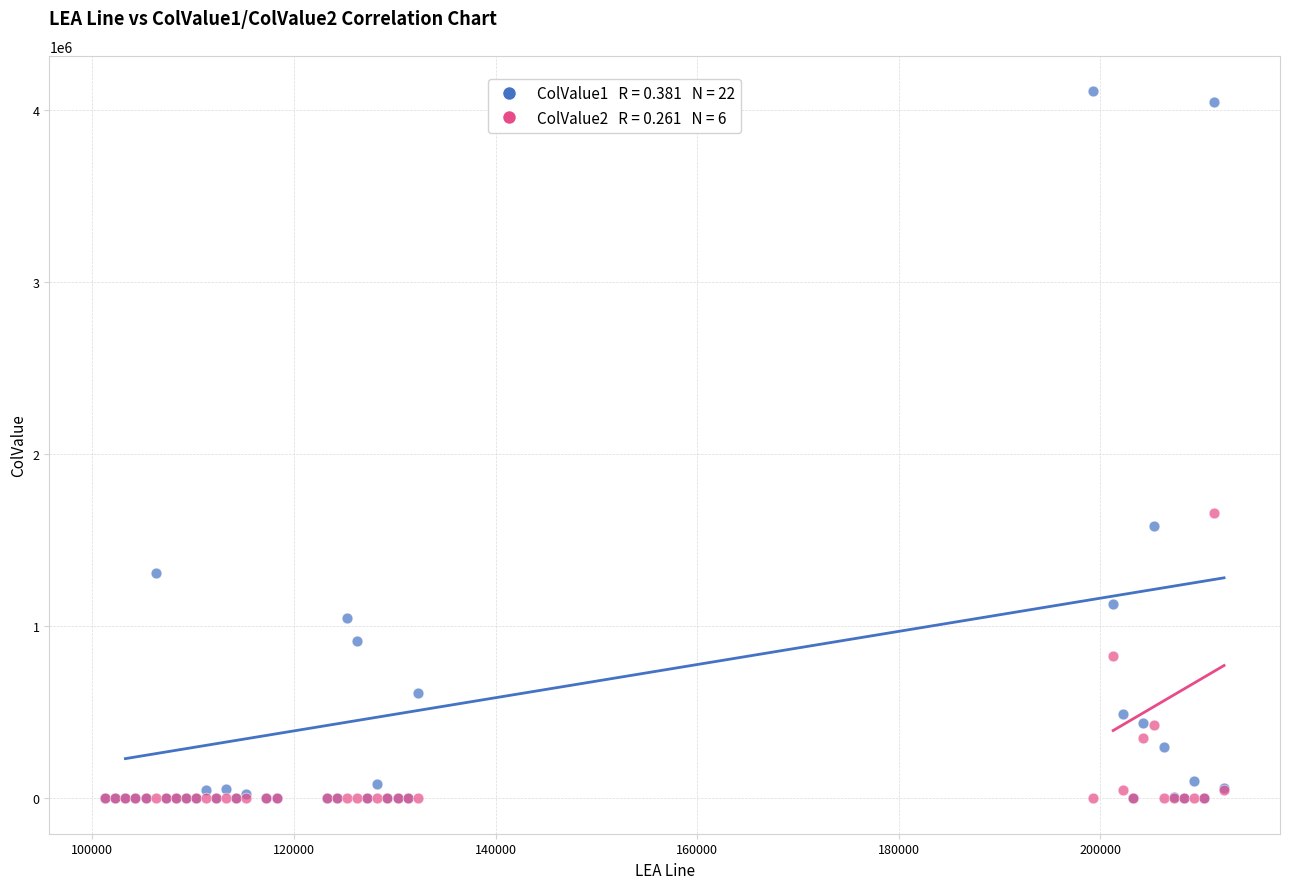

Across all series, what Y value is closest to 2053444?

1655390